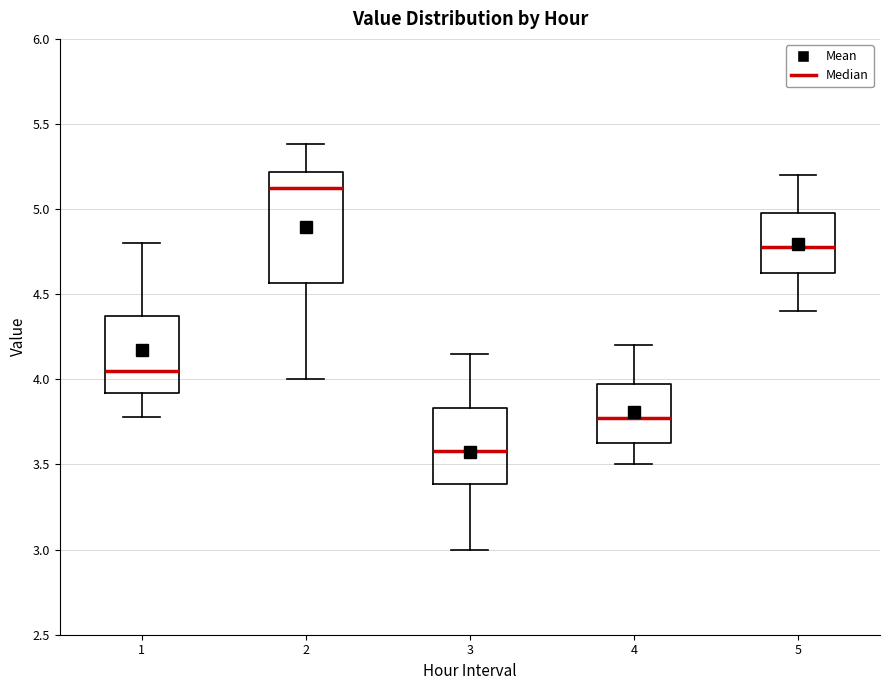

Reading left to right, transcribe this box plot: for each box, give where its median line is, the range the box spans, and where its two whiskers end, as read against the y-axis. The values are not printed on the chart, so give them approximately, as read against the axis.

1: median 4.05, box 3.90 to 4.40, whiskers 3.80 to 4.80
2: median 5.15, box 4.55 to 5.20, whiskers 4.00 to 5.40
3: median 3.60, box 3.40 to 3.85, whiskers 3.00 to 4.15
4: median 3.80, box 3.65 to 4.00, whiskers 3.50 to 4.20
5: median 4.80, box 4.65 to 5.00, whiskers 4.40 to 5.20